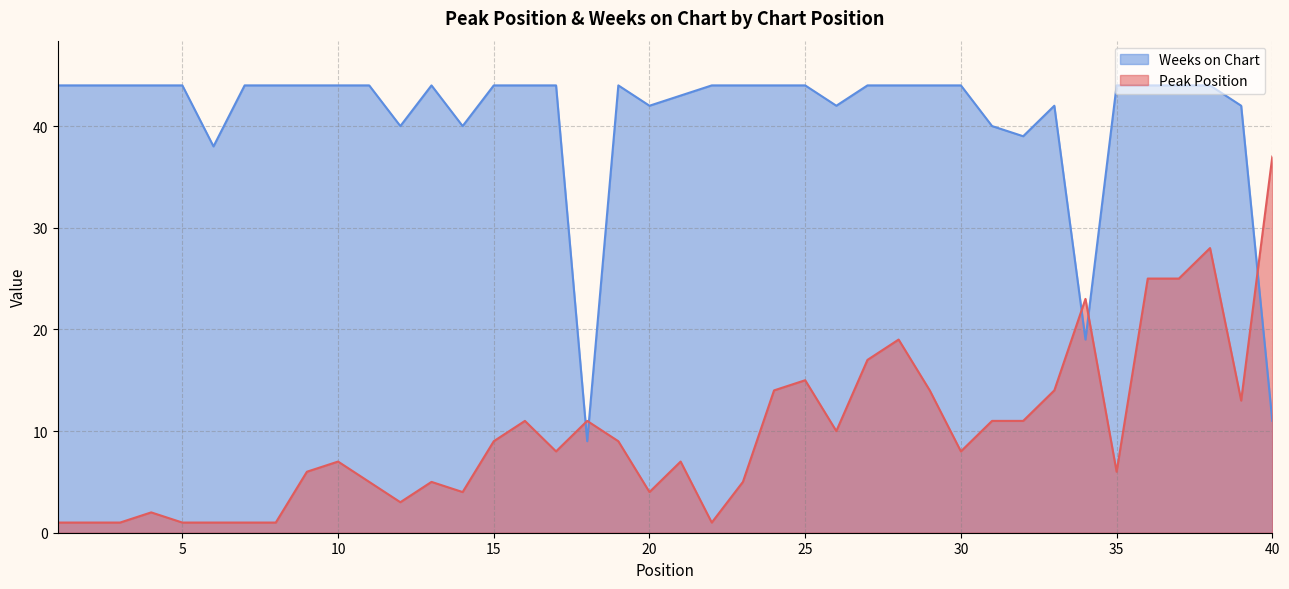

True or false: Peak Position and Weeks on Chart cross at least once.

True